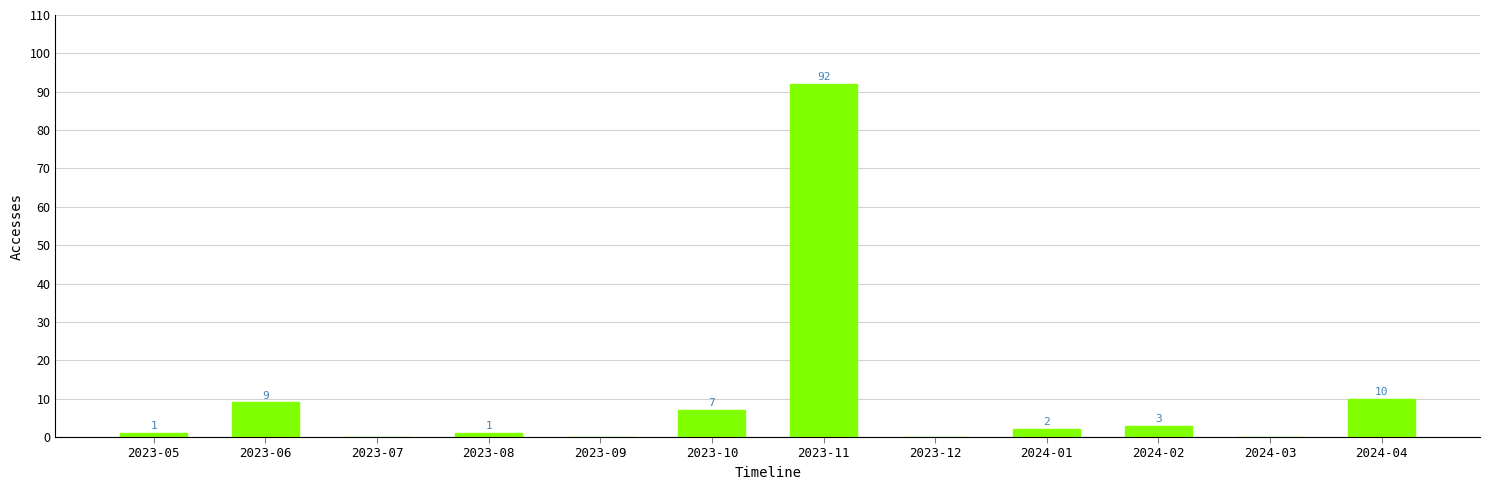

Reading left to right, transcribe all the data shown in this chart.

1	9	0	1	0	7	92	0	2	3	0	10